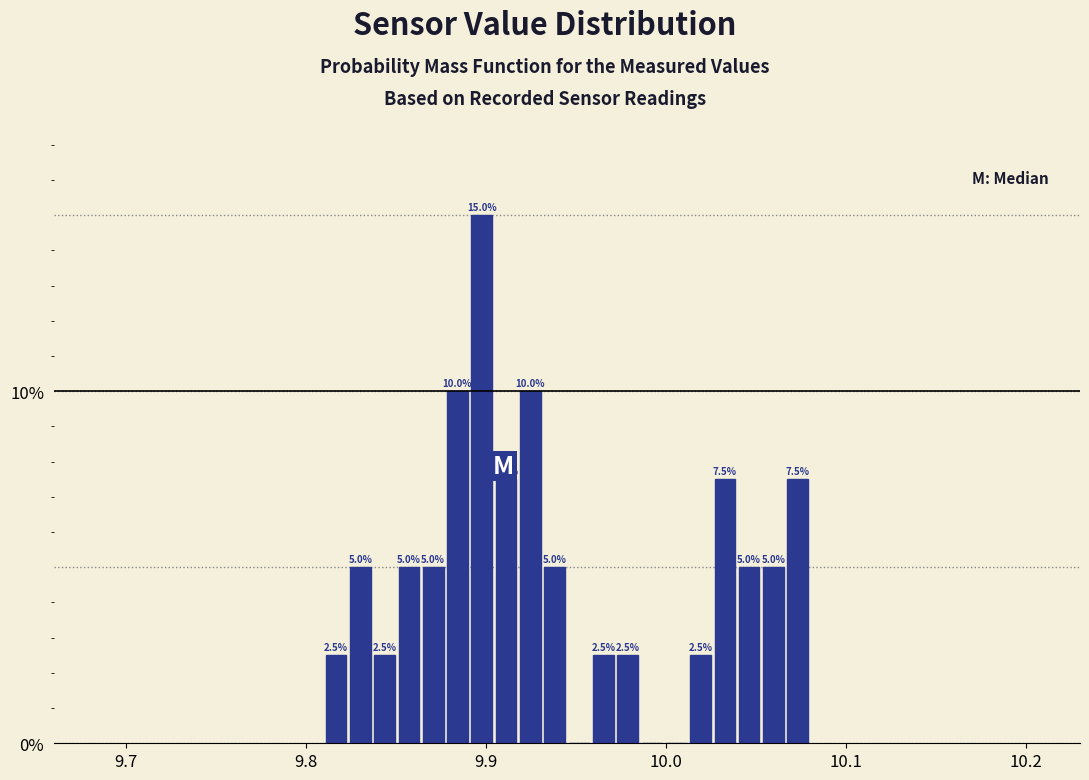

Around what value on the x-axis is the tallest bar? Give the approximate position of its centre, as read against the axis.

9.90